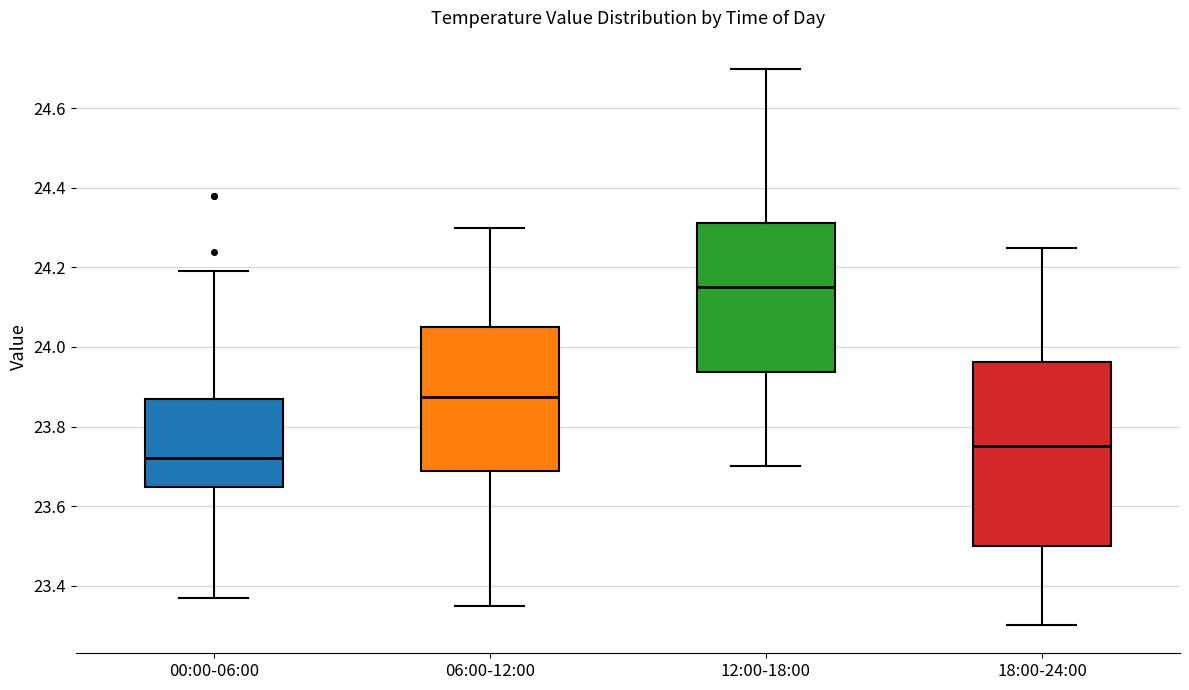

Reading left to right, transcribe this box plot: for each box, give where its median line is, the range the box spans, and where its two whiskers end, as read against the y-axis. The values are not printed on the chart, so give them approximately, as read against the axis.

00:00-06:00: median 23.72, box 23.64 to 23.88, whiskers 23.38 to 24.20
06:00-12:00: median 23.88, box 23.68 to 24.06, whiskers 23.36 to 24.30
12:00-18:00: median 24.16, box 23.94 to 24.32, whiskers 23.70 to 24.70
18:00-24:00: median 23.76, box 23.50 to 23.96, whiskers 23.30 to 24.26